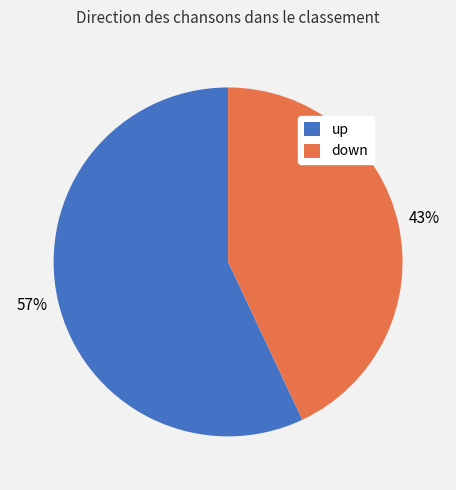

The down slice represents 55% of the pie. True or false?

False